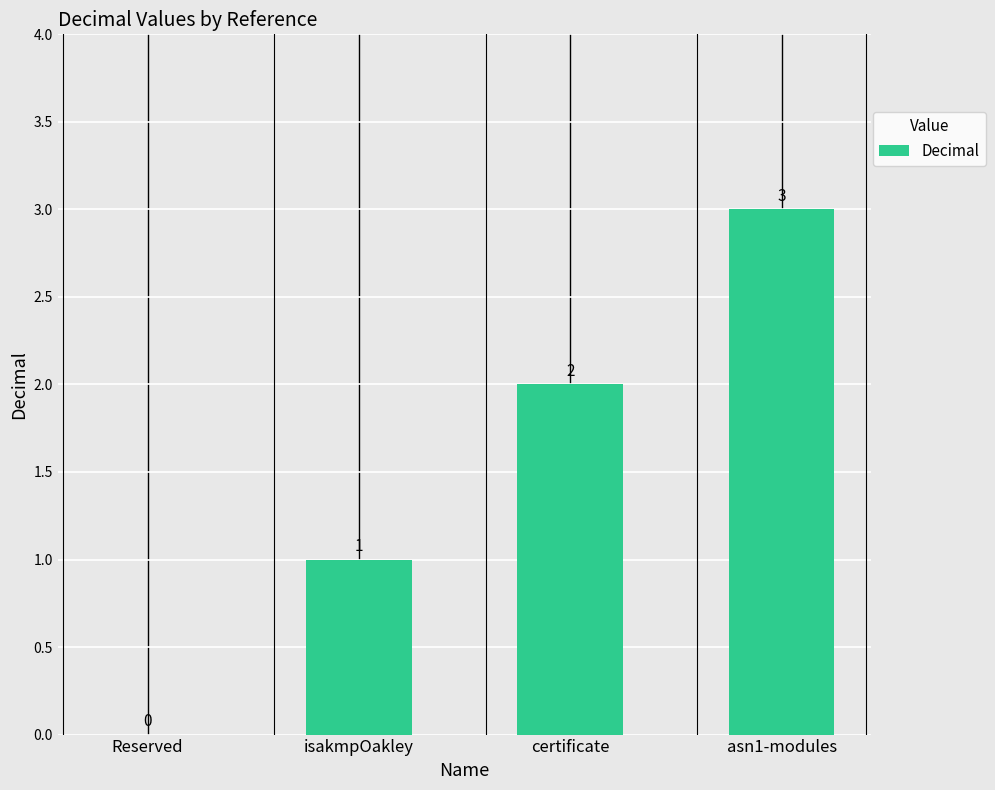

How many categories are shown in the chart?

4